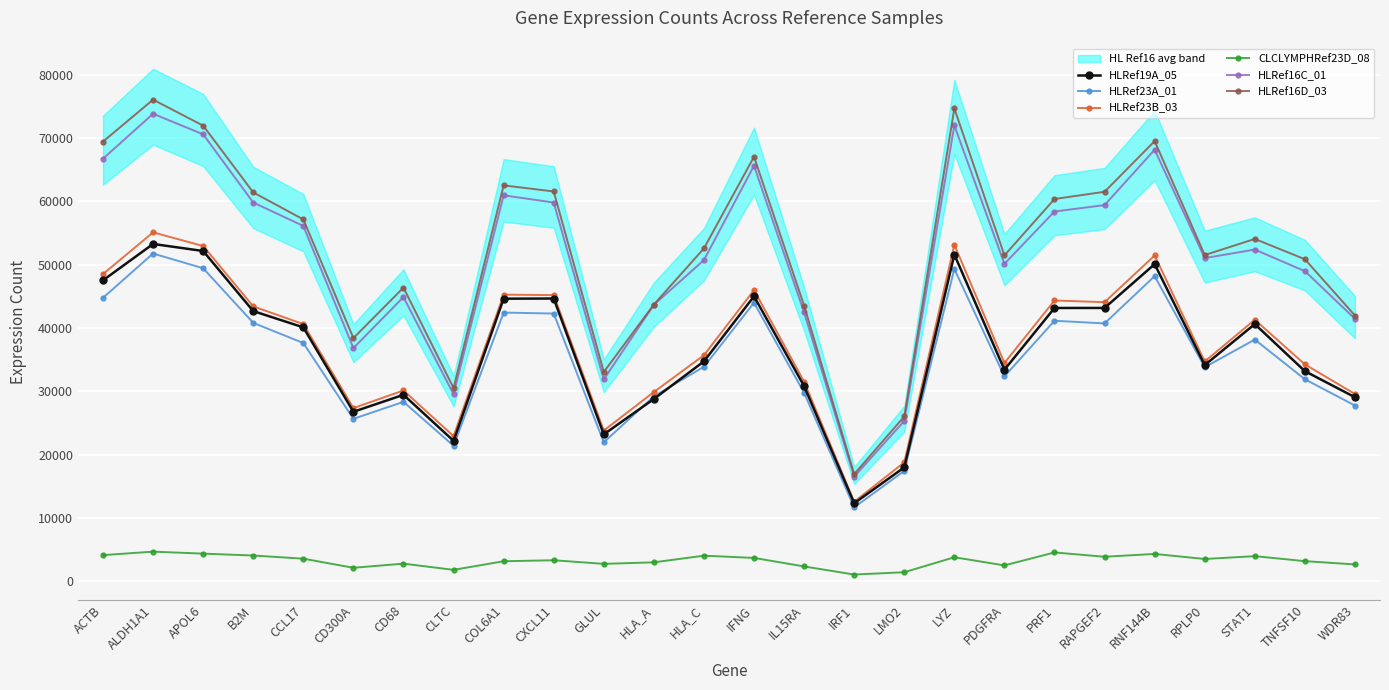

Is it true that HLRef16C_01 equals 65631 at IFNG?

True